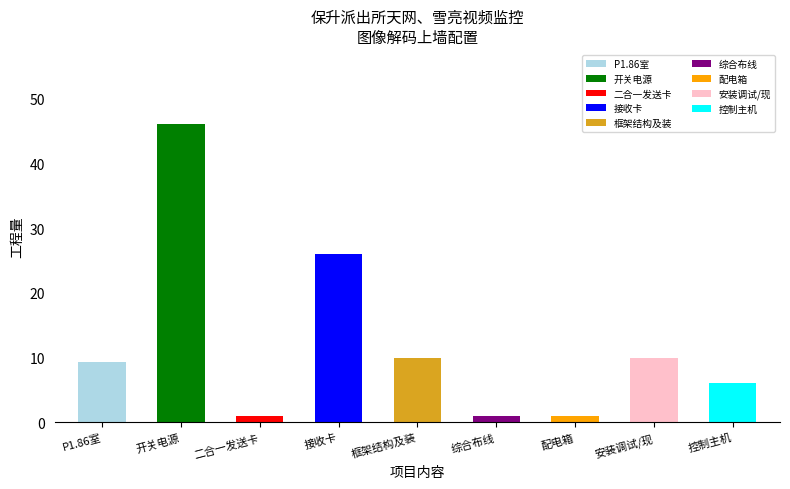

What is the approximate value of 工程量 at P1.86室内全彩显示屏?

9.3